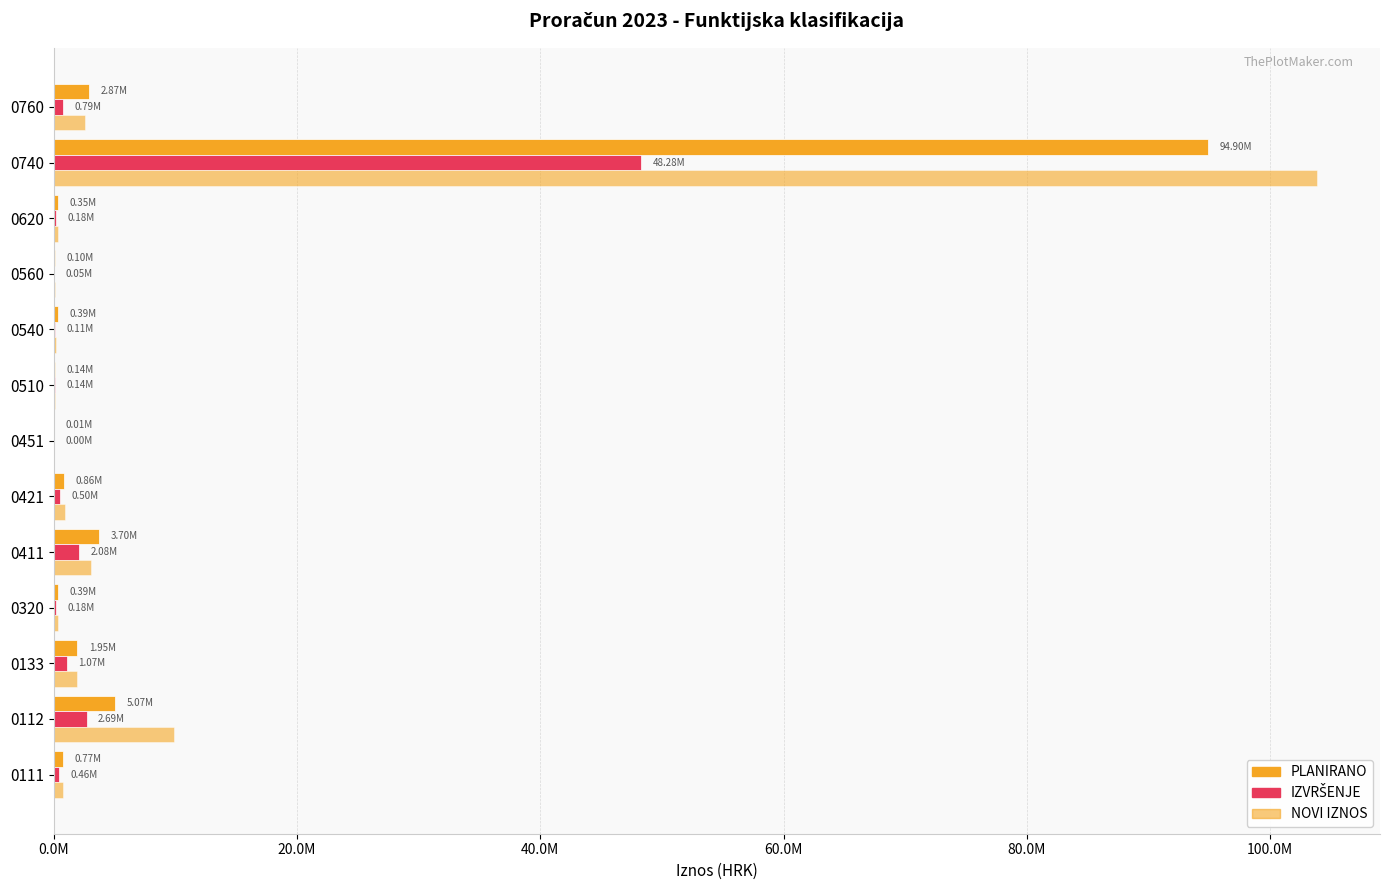

What is the value of the IZVRŠENJE bar at the 10th from the left?

47561.1